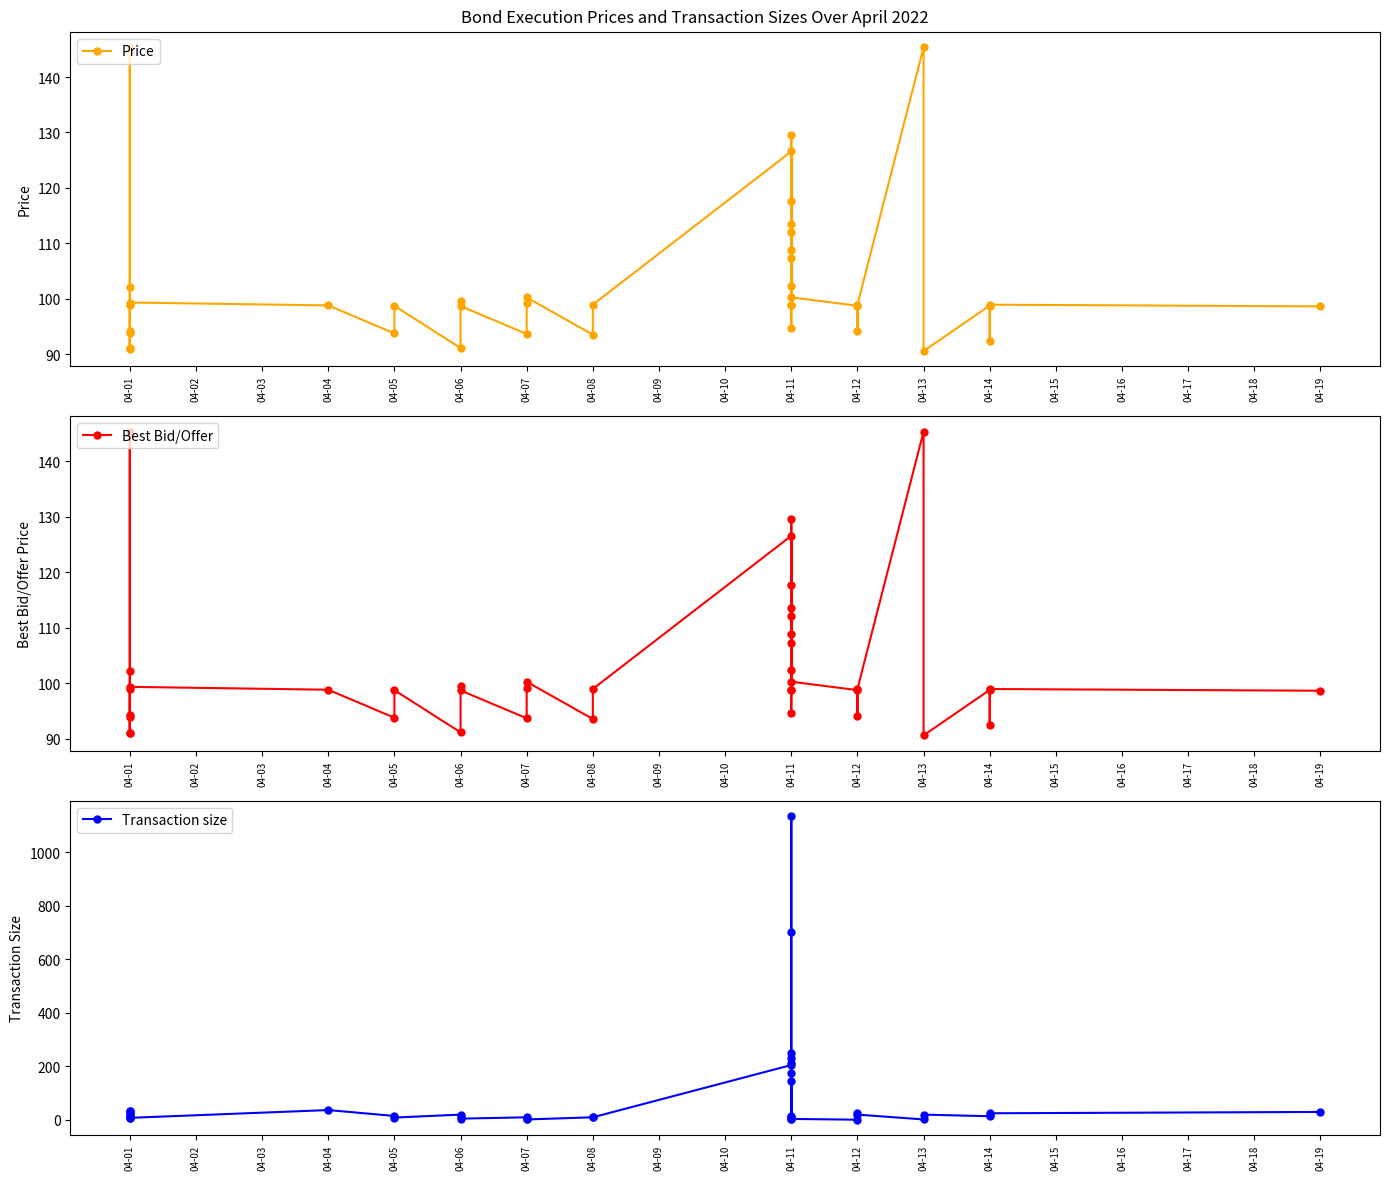

How many times do Price and Transaction size cross each other?

4